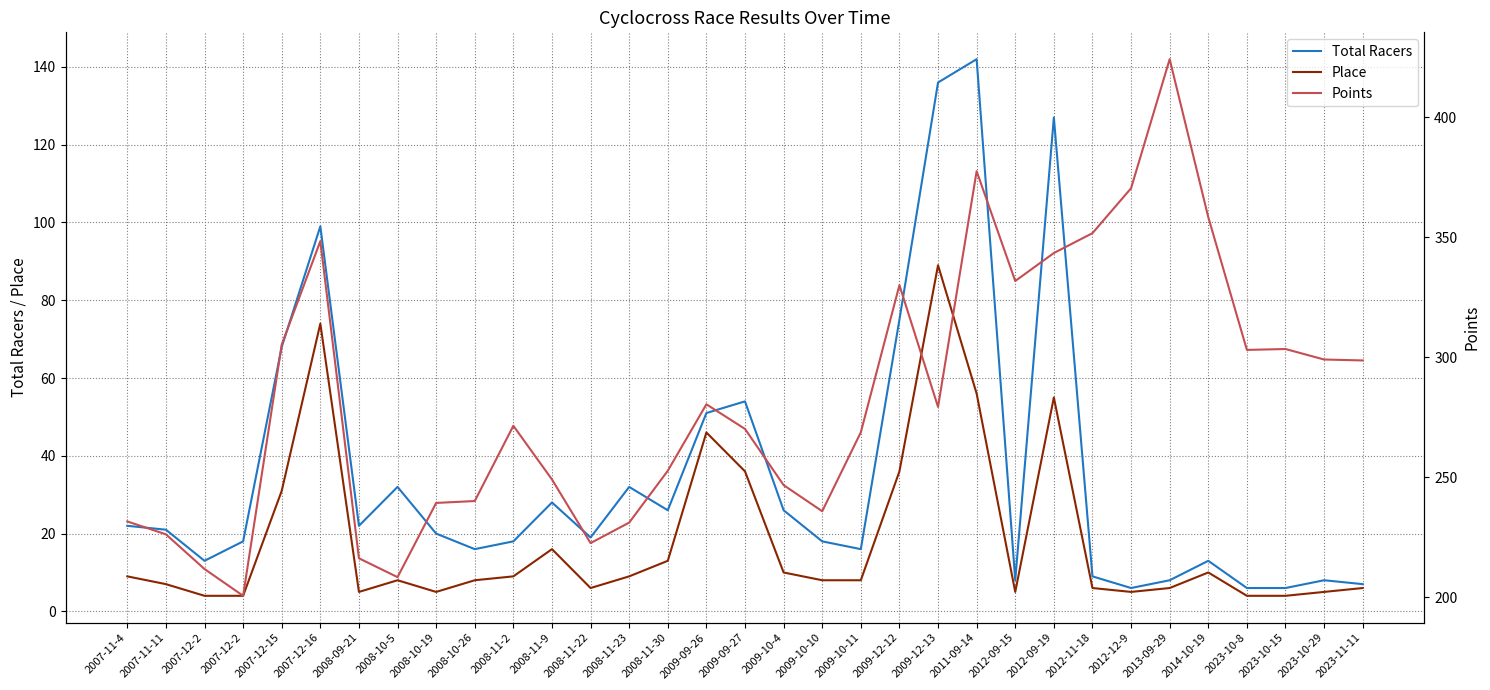

At which category is the sum across all series the highest?

2011-09-14